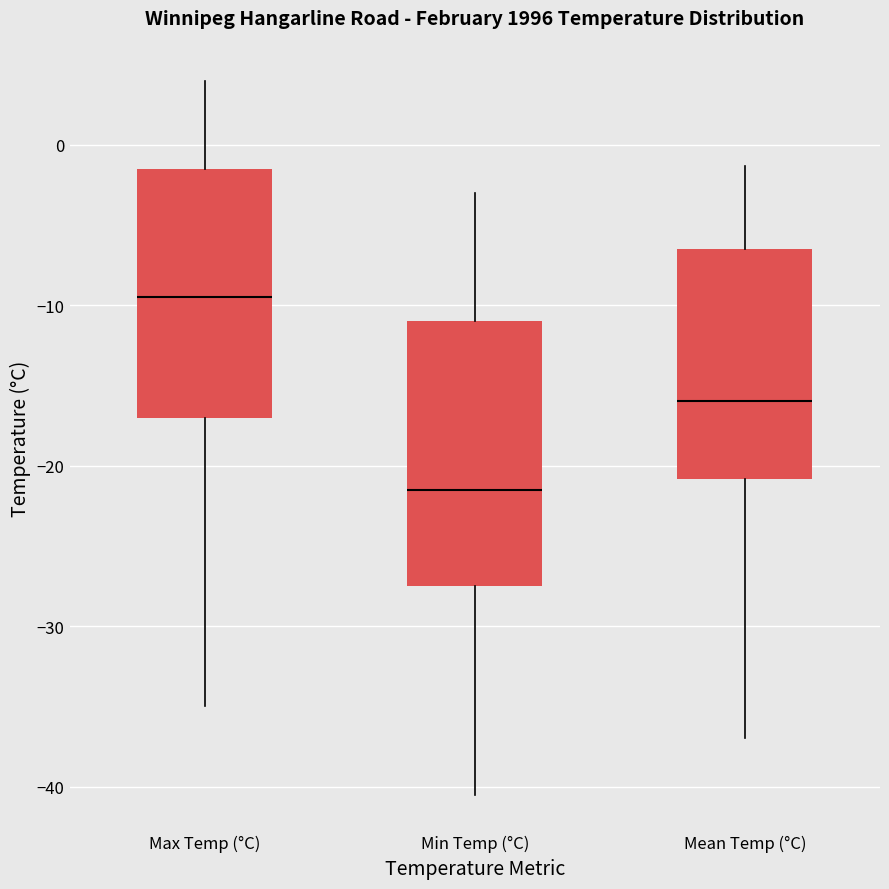

Reading left to right, transcribe this box plot: for each box, give where its median line is, the range the box spans, and where its two whiskers end, as read against the y-axis. The values are not printed on the chart, so give them approximately, as read against the axis.

Max Temp (°C): median -9, box -17 to -1, whiskers -35 to 4
Min Temp (°C): median -21, box -27 to -11, whiskers -40 to -3
Mean Temp (°C): median -16, box -21 to -6, whiskers -37 to -1